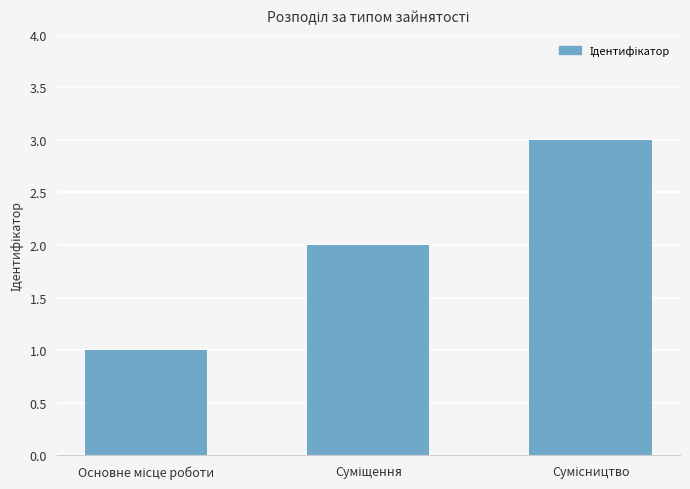

What is the maximum value shown in the chart?

3